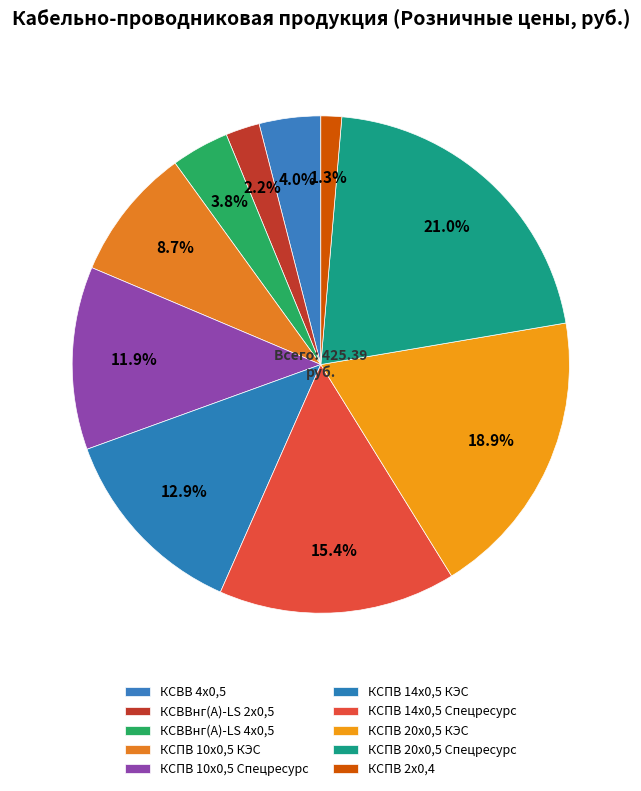

Count the number of slices in the pie.

10